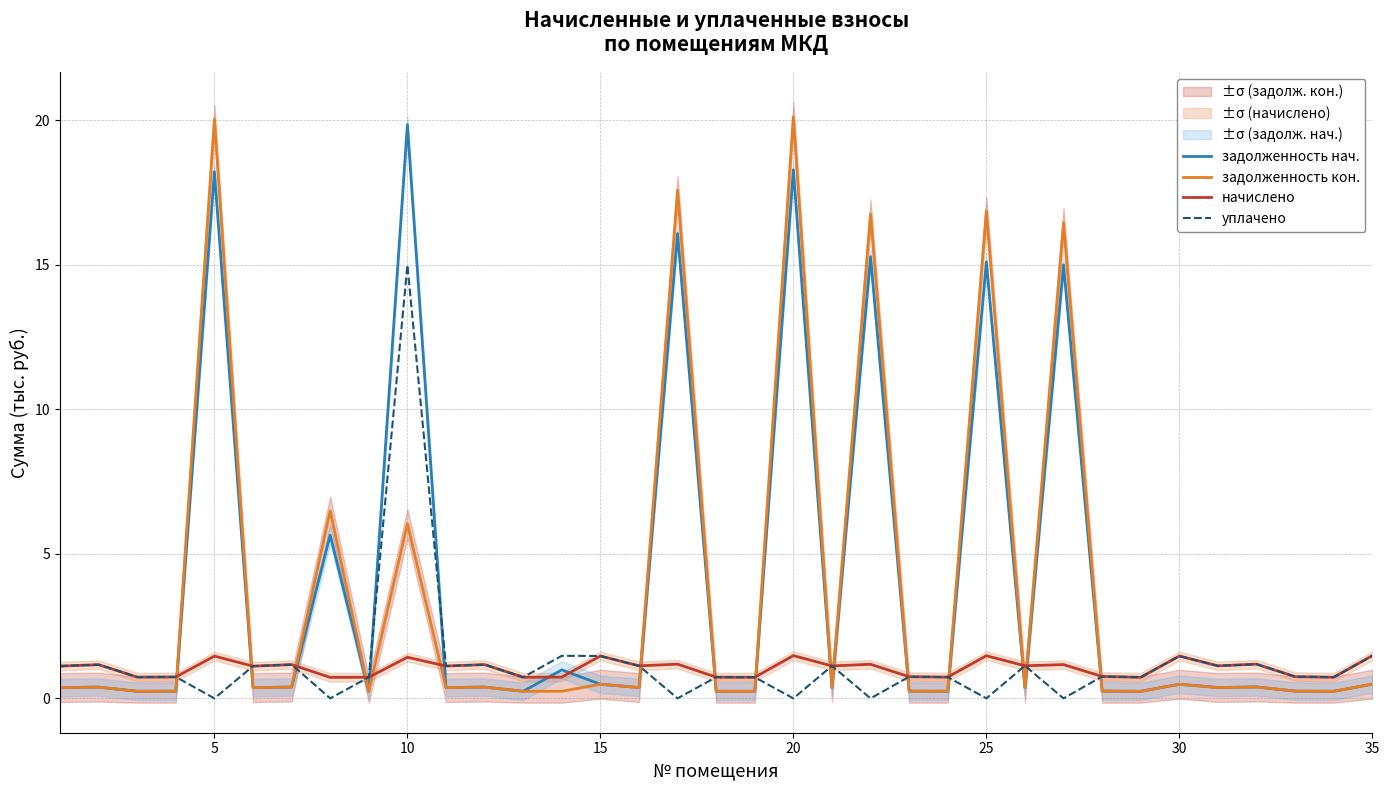

The начислено series shows 2.2 at 20. True or false?

False